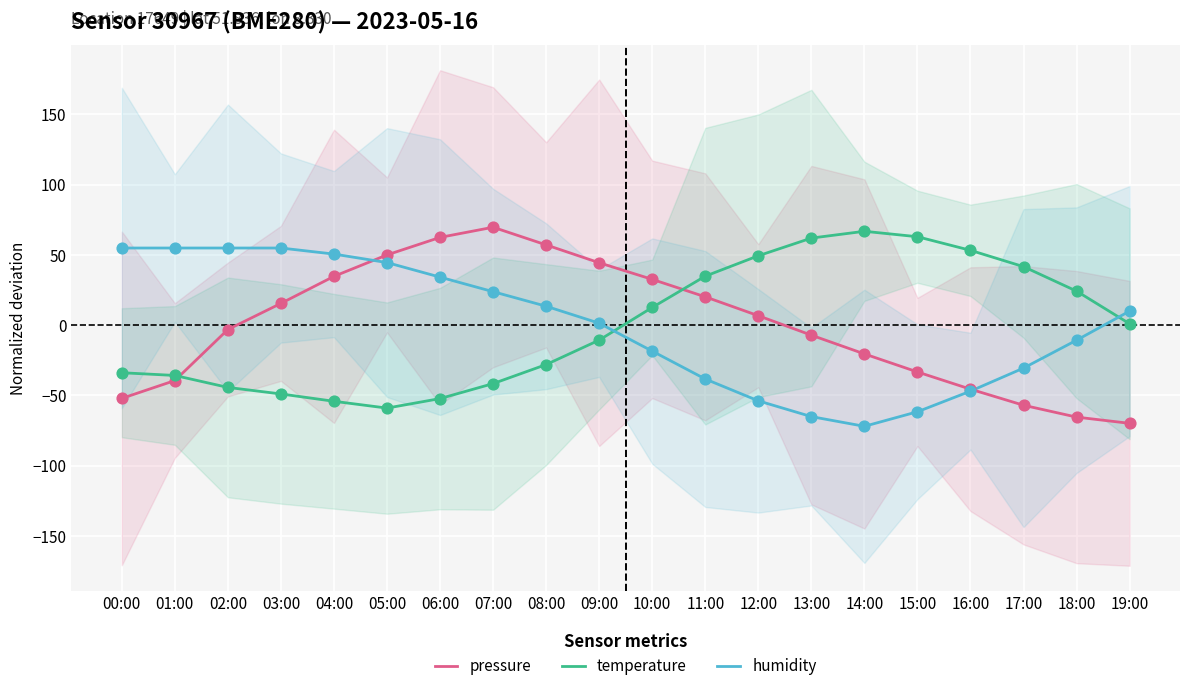

What is the total value across all series at 15:00?

-32.0